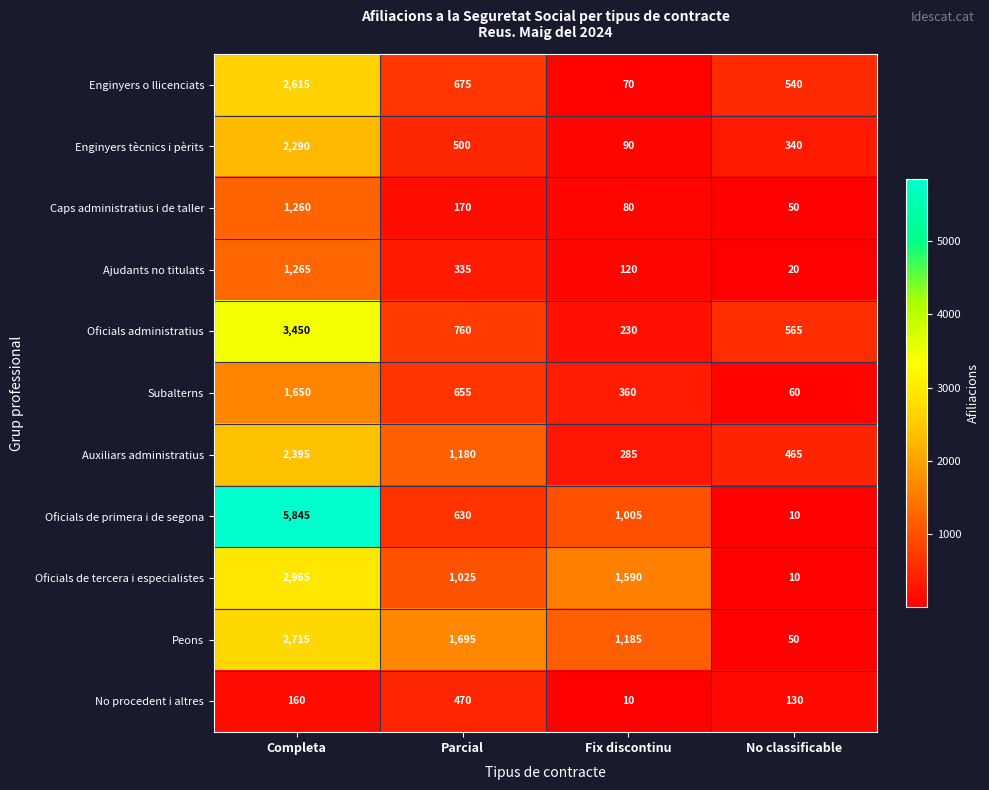

Where does the Oficials administratius series first go above 760?

Completa